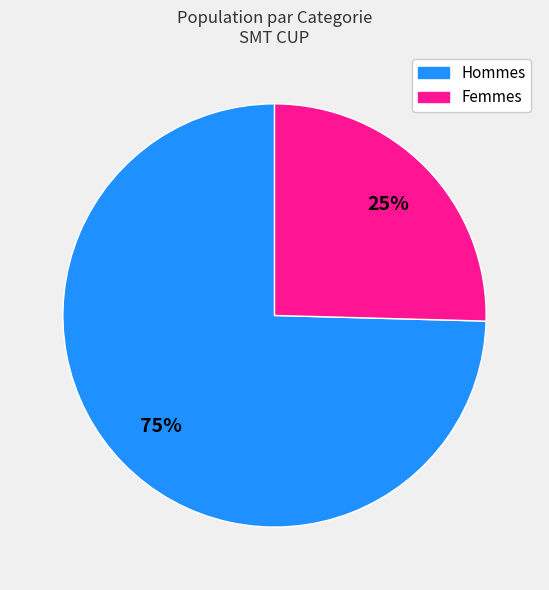

What percentage is the Hommes slice, to the nearest percent?

75%